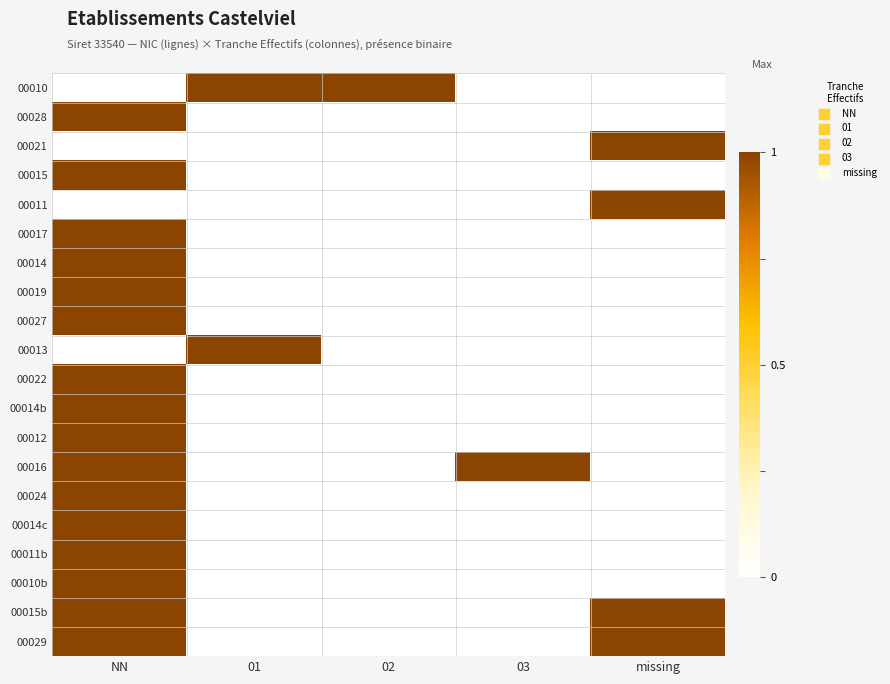

What is the greatest value displayed?

1